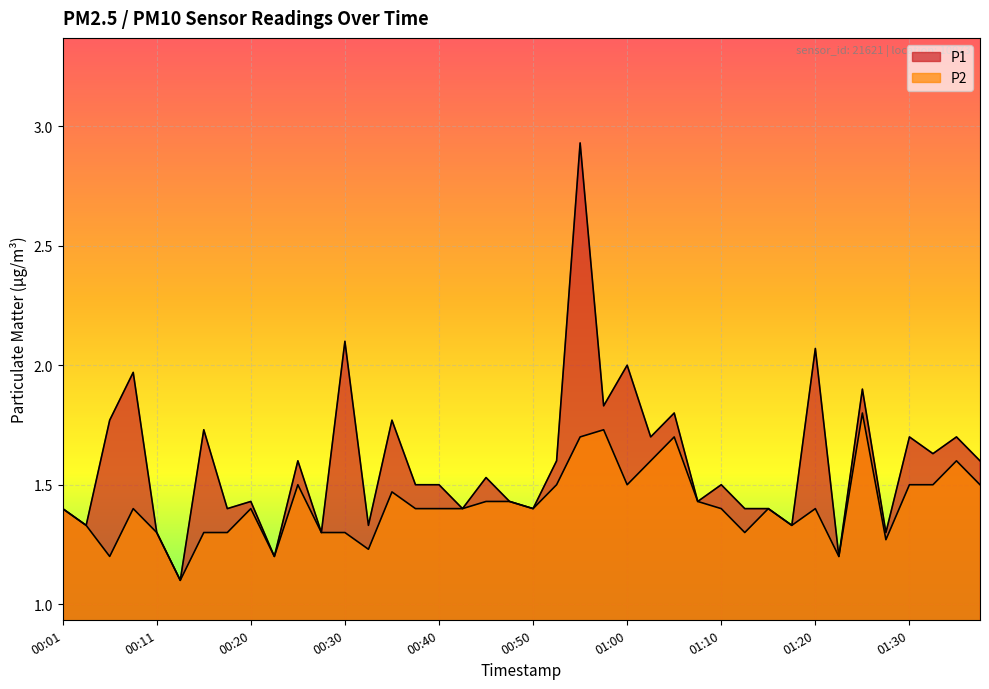

True or false: P1 and P2 intersect in this chart.

False